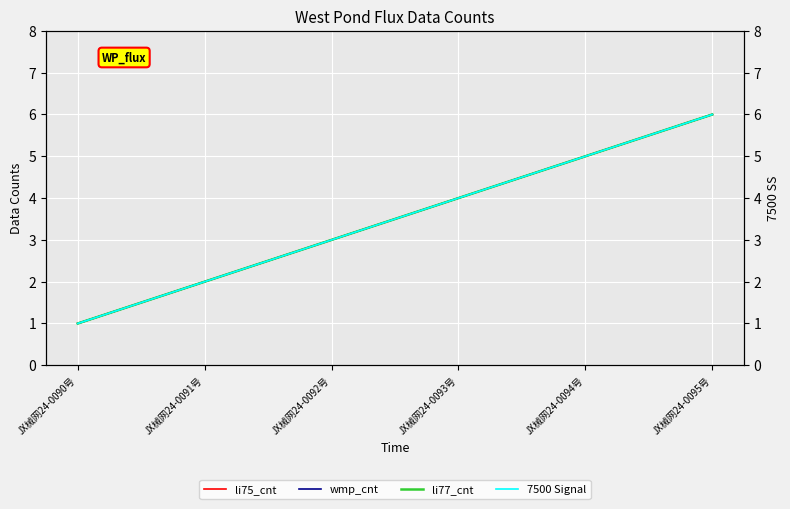

What is the sum of all li75_cnt values?

21